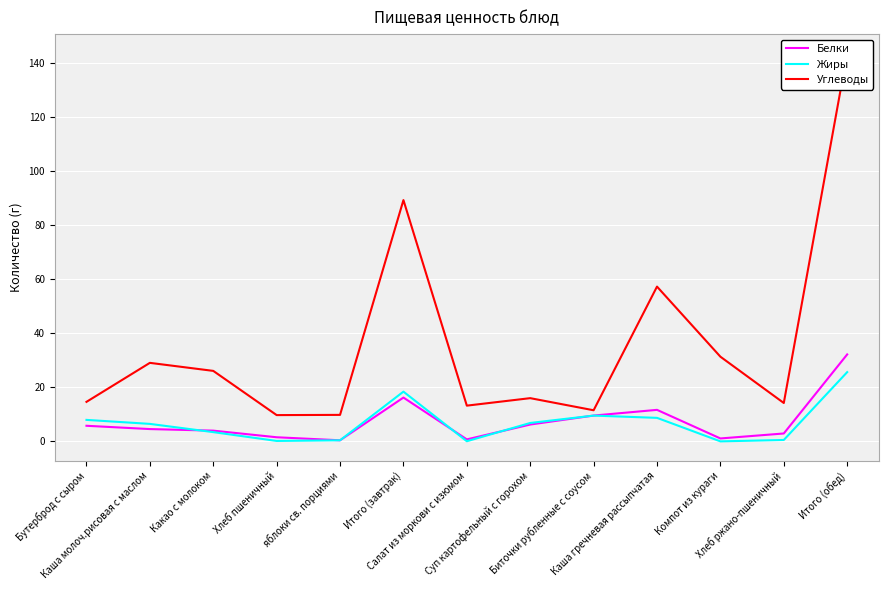

List the series in order of their peak value, lowest first.

Жиры, Белки, Углеводы